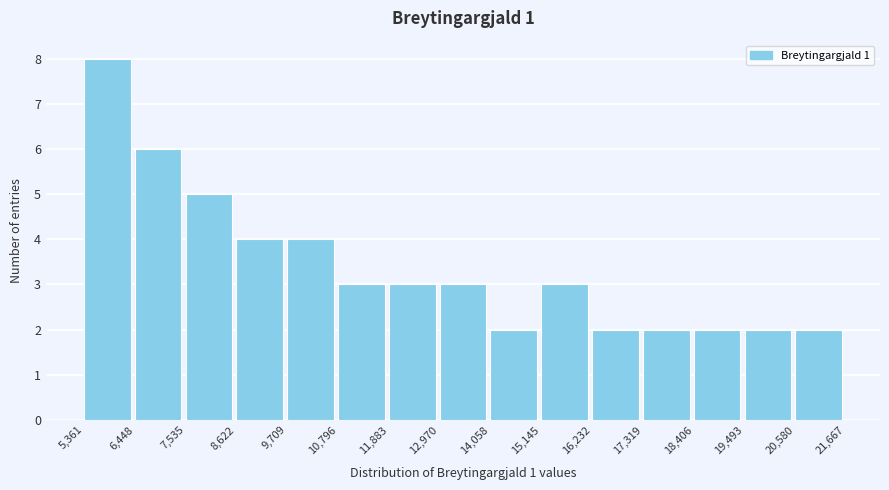

How tall is the bar that spans 19,493 to 20,580 on the x-axis? The values are not printed on the chart, so give them approximately, as read against the axis.

2